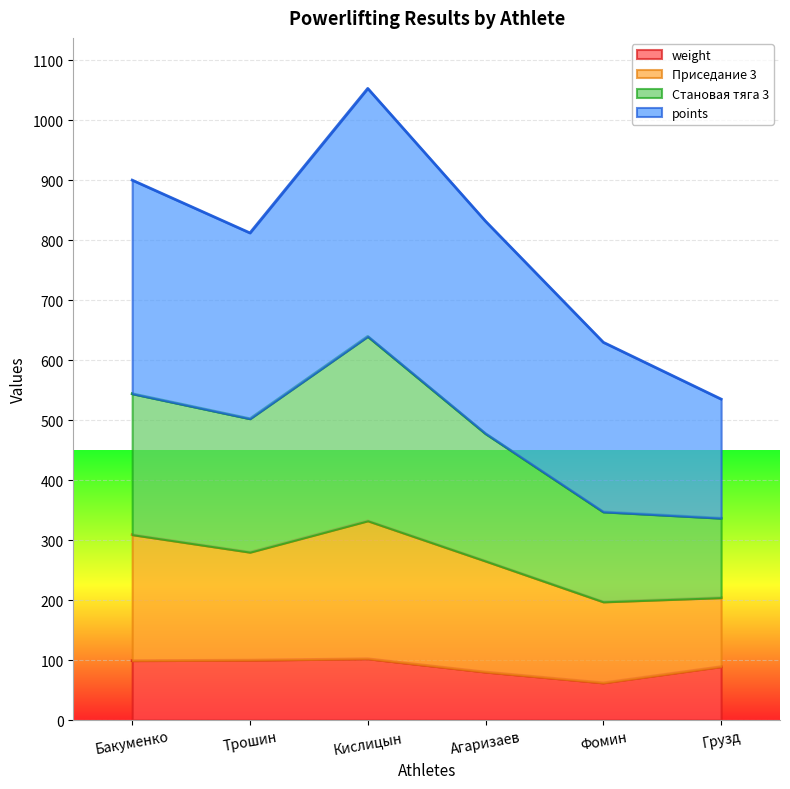

What is the minimum value for weight?

62.0